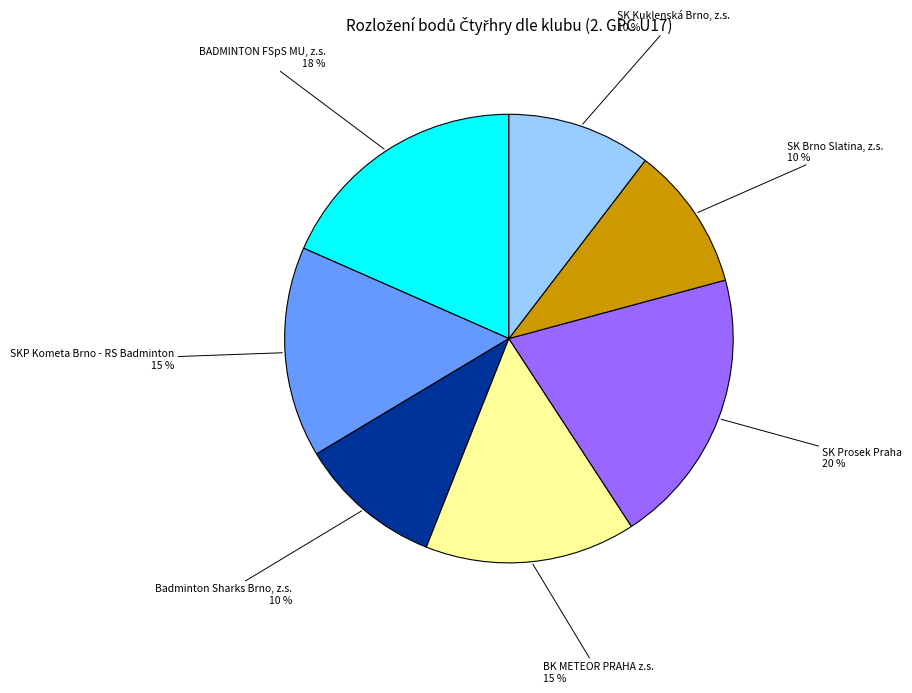

Is there a majority slice in this chart?

No